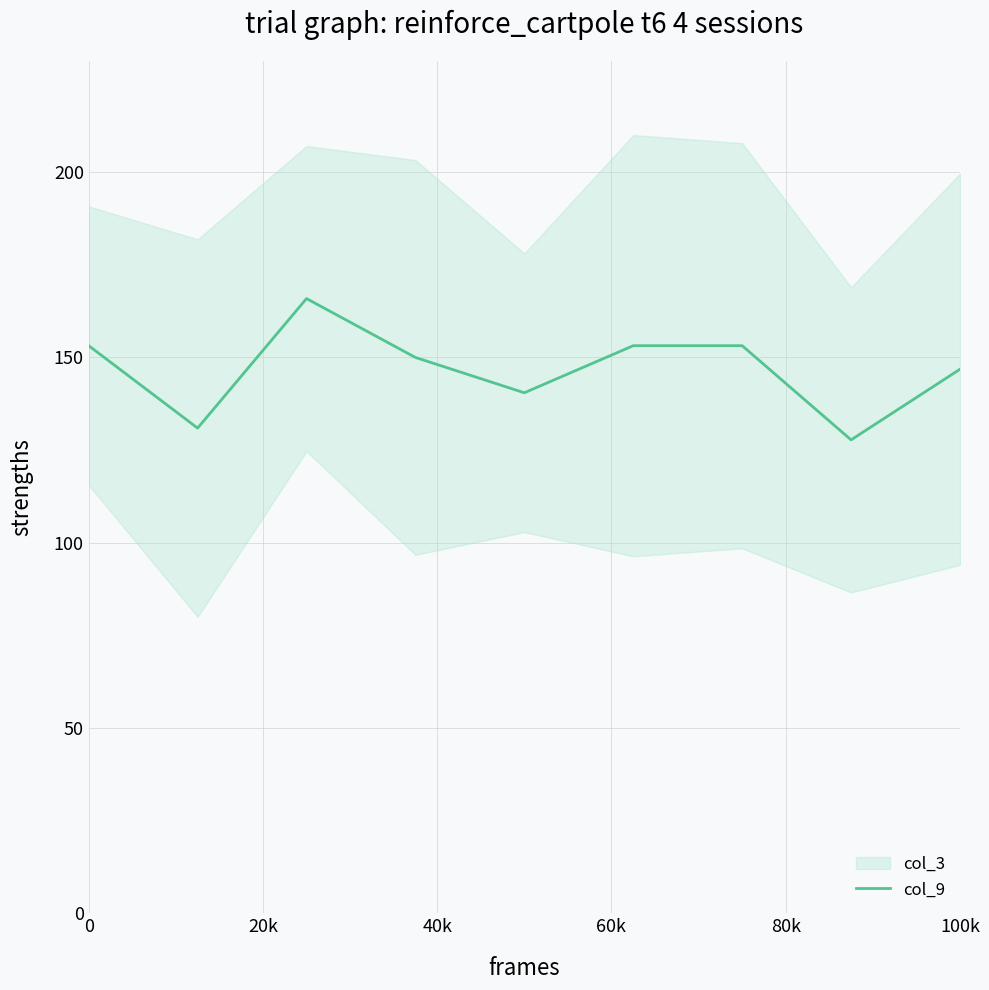

What is the highest value of the col_9 series?

165.9